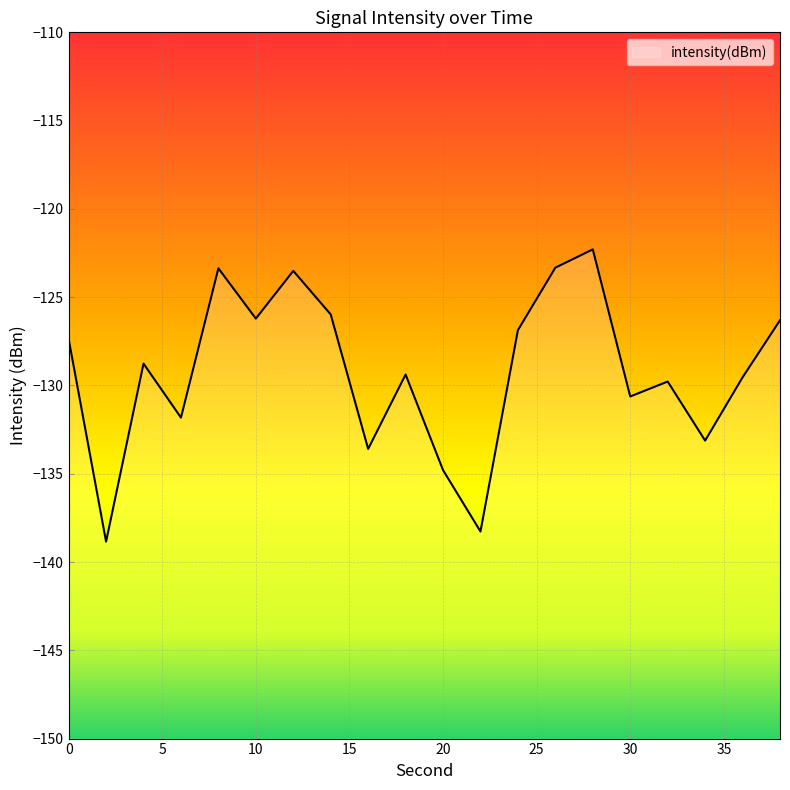

Which category has the lowest value across all series?

2